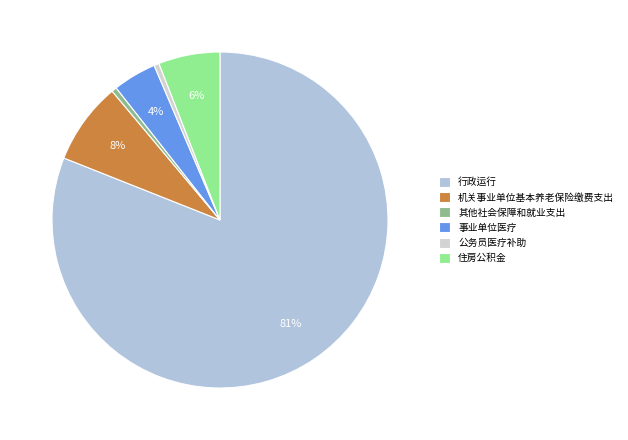

What portion of the pie excludes 住房公积金?

94.1%